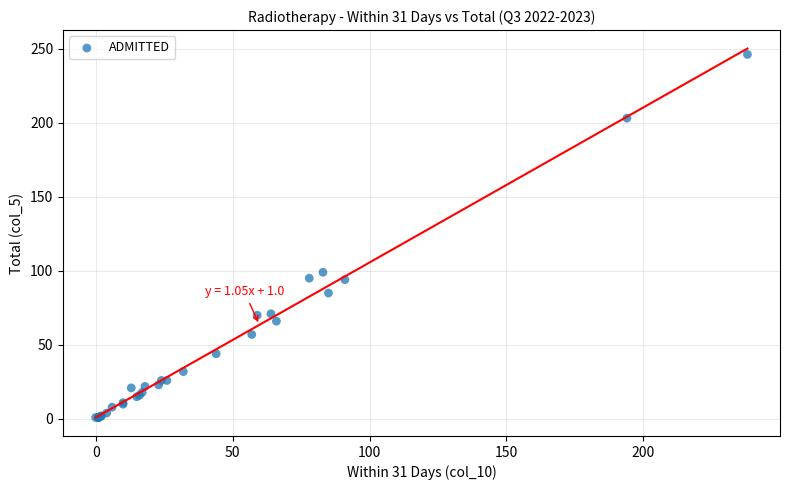

What Y value in the scatter plot is closest to 123?

99